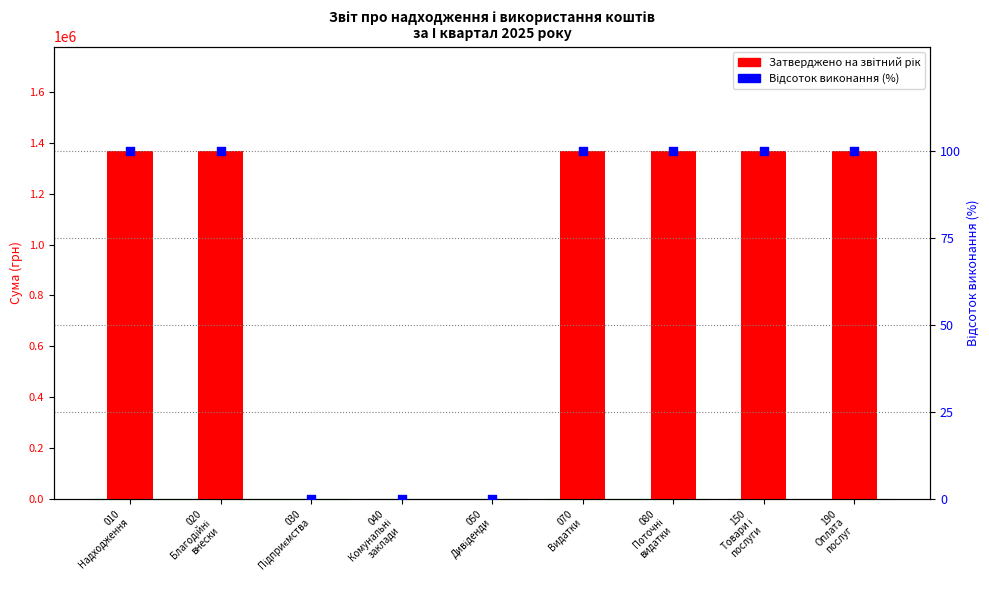

Which series contains the highest Y value?

Затверджено на звітний рік